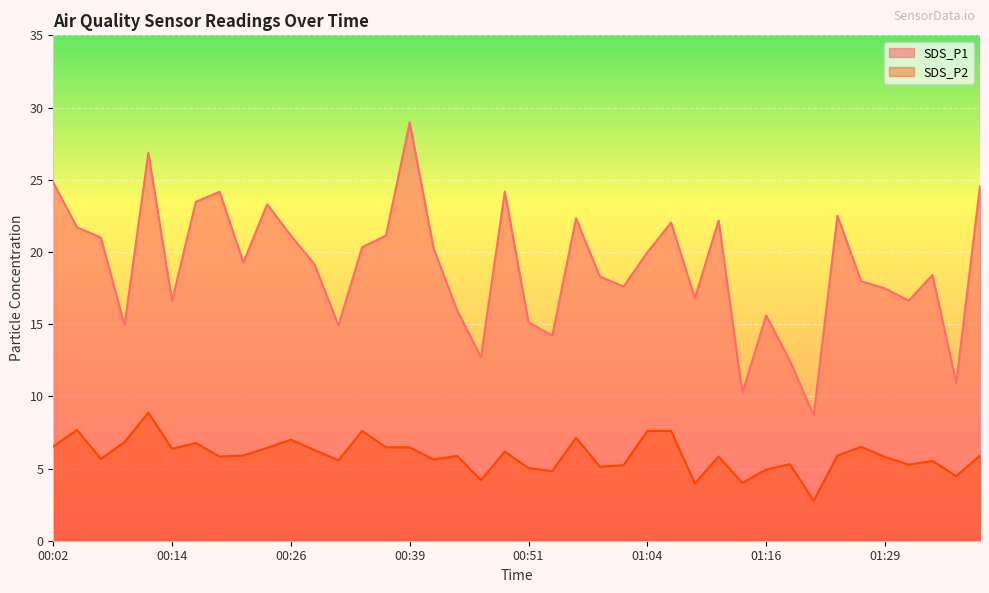

The value of SDS_P1 at 00:04 is 21.7. True or false?

True